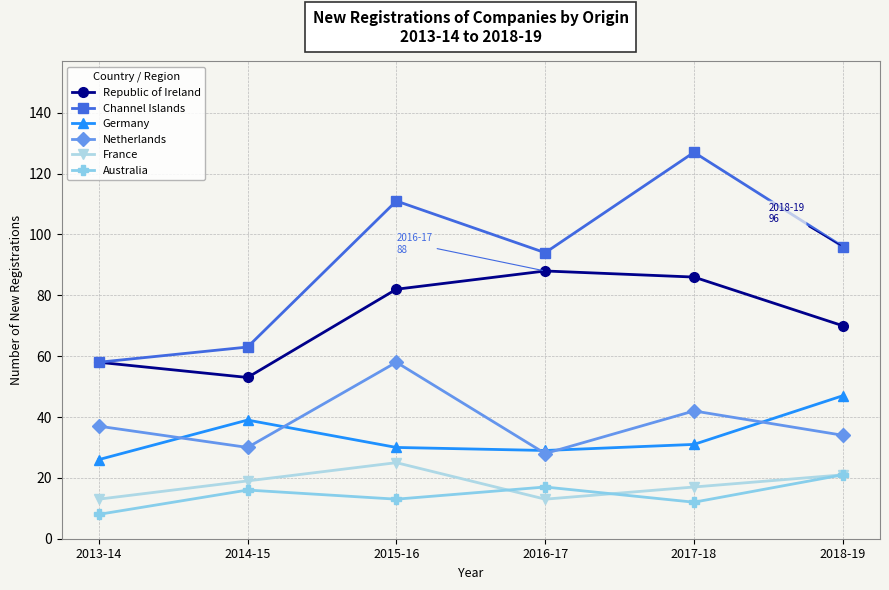

Reading right to left, what are all the values shown in this chart?

Republic of Ireland: 70	86	88	82	53	58
Channel Islands: 96	127	94	111	63	58
Germany: 47	31	29	30	39	26
Netherlands: 34	42	28	58	30	37
France: 21	17	13	25	19	13
Australia: 21	12	17	13	16	8